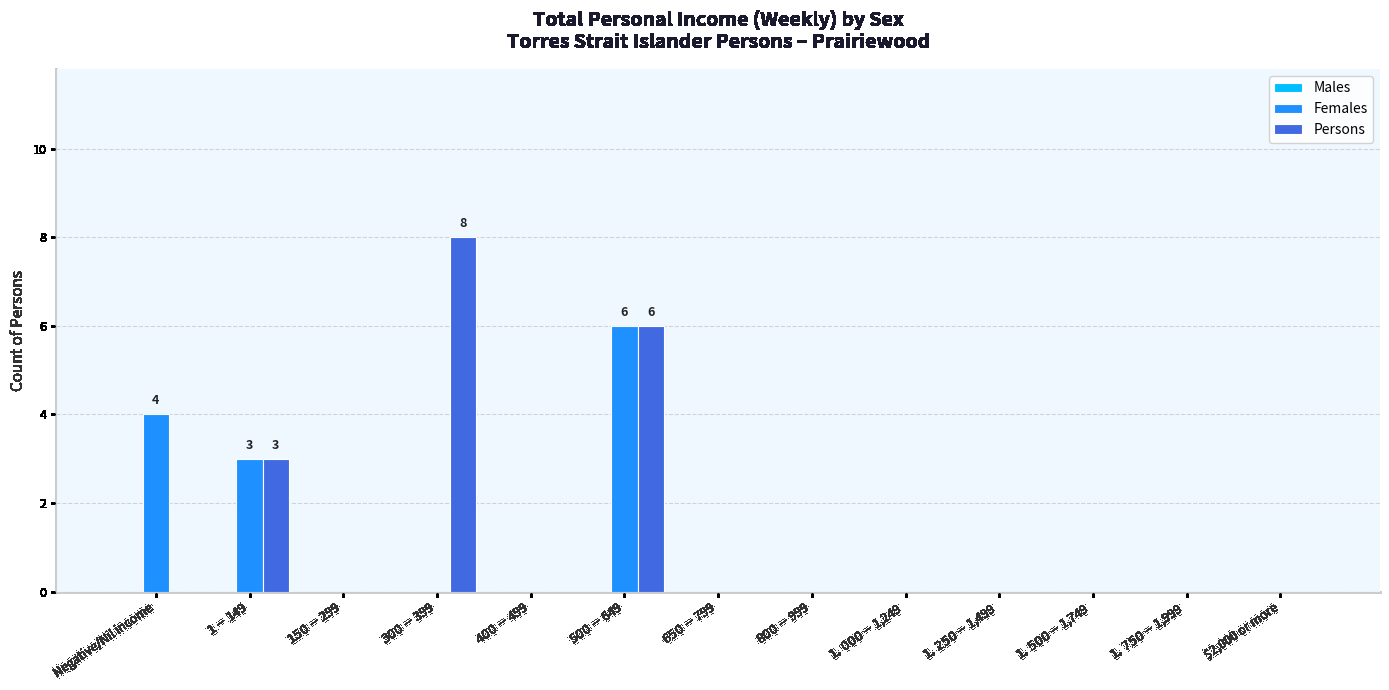

What is the sum of all Persons values?

17